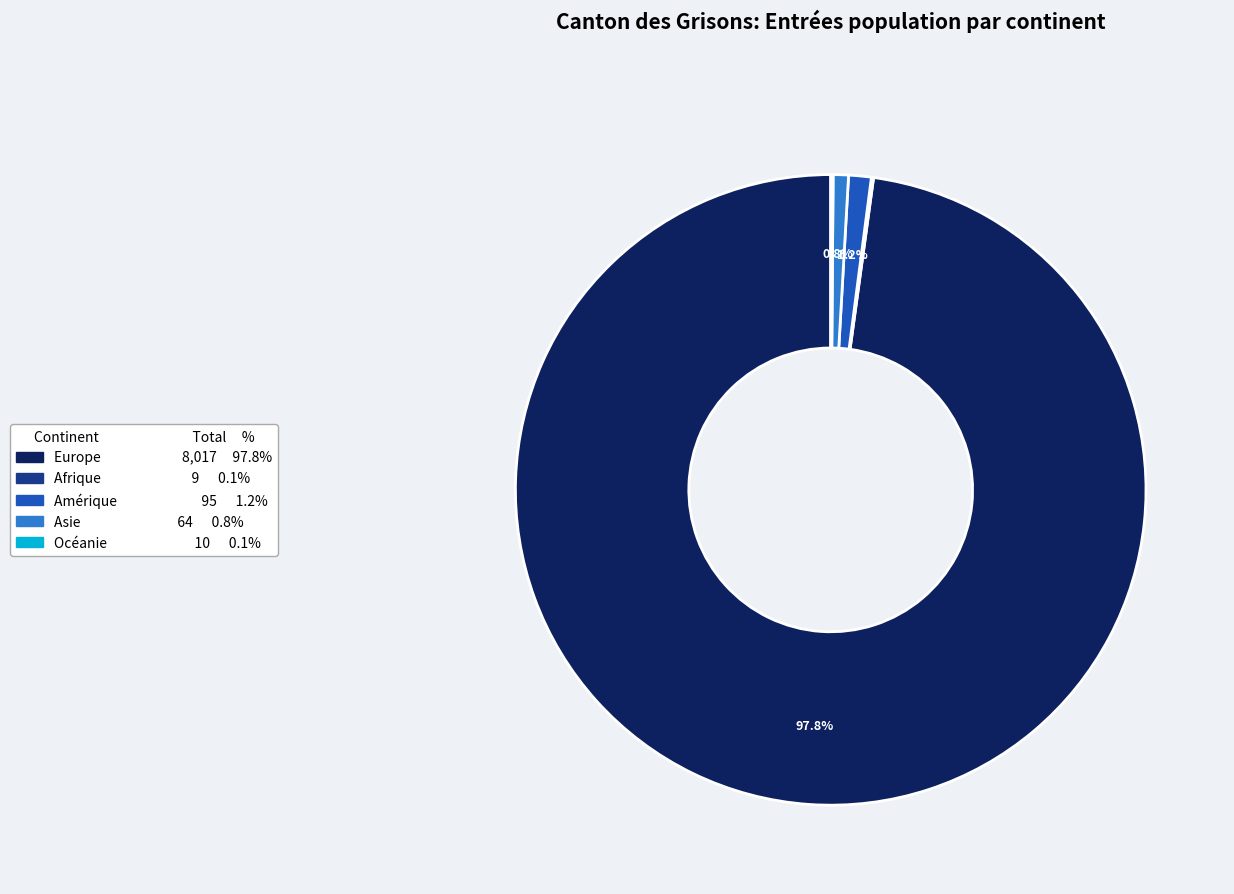

Is Europe the majority of the pie?

Yes